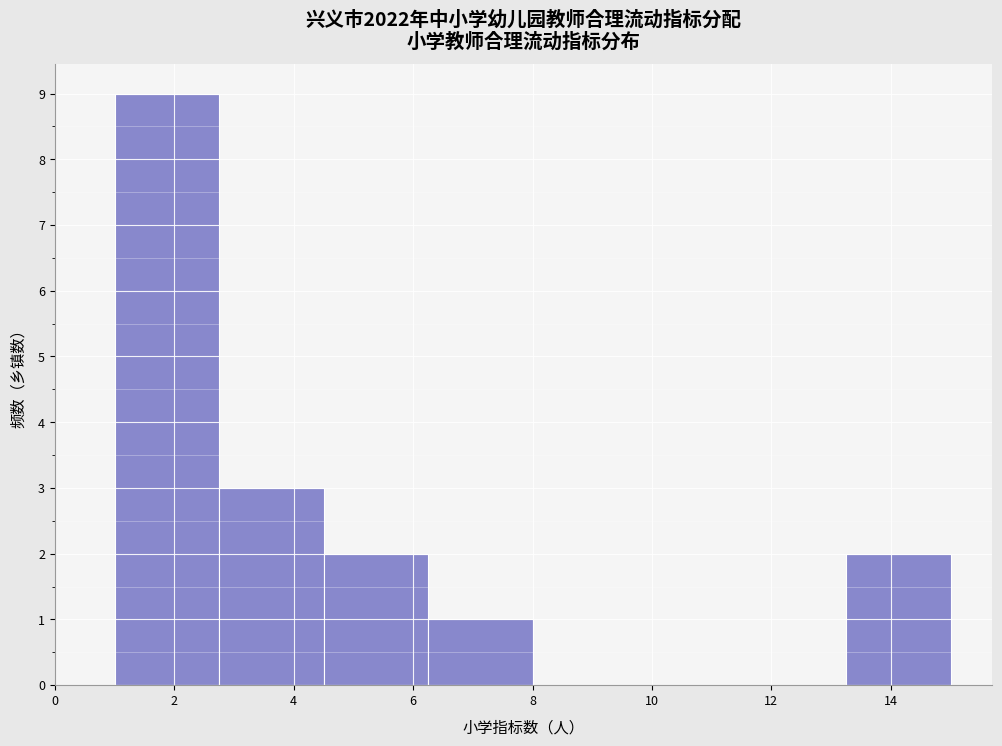

Over which range of the x-axis is the bar tallest?

1.00 to 2.75